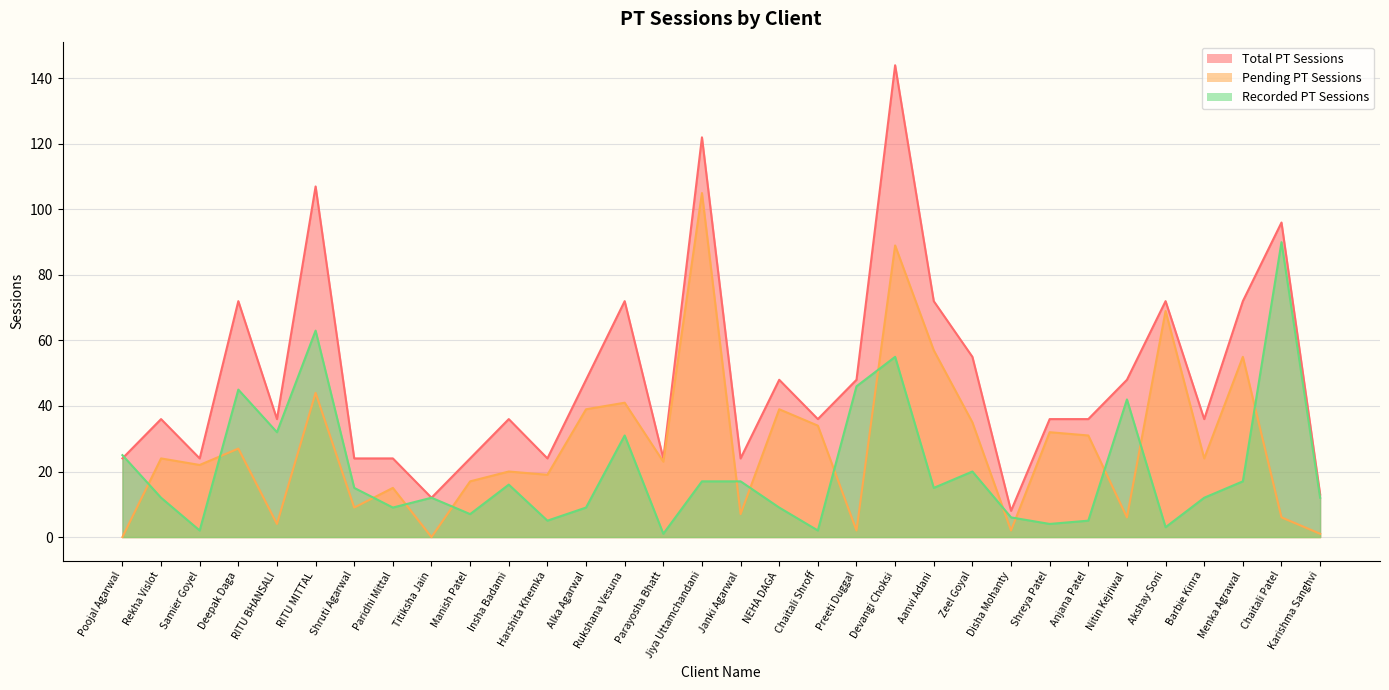

Is the value of Total PT Sessions at Shreya Patel greater than the value of Pending PT Sessions at Chaitali Patel?

Yes